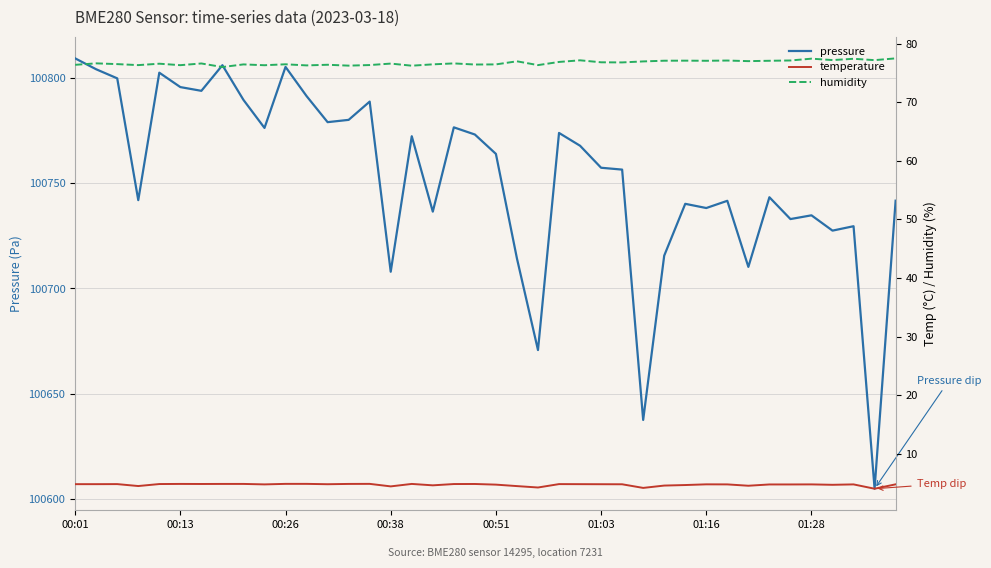

What is the approximate value of humidity at 21?

77.0